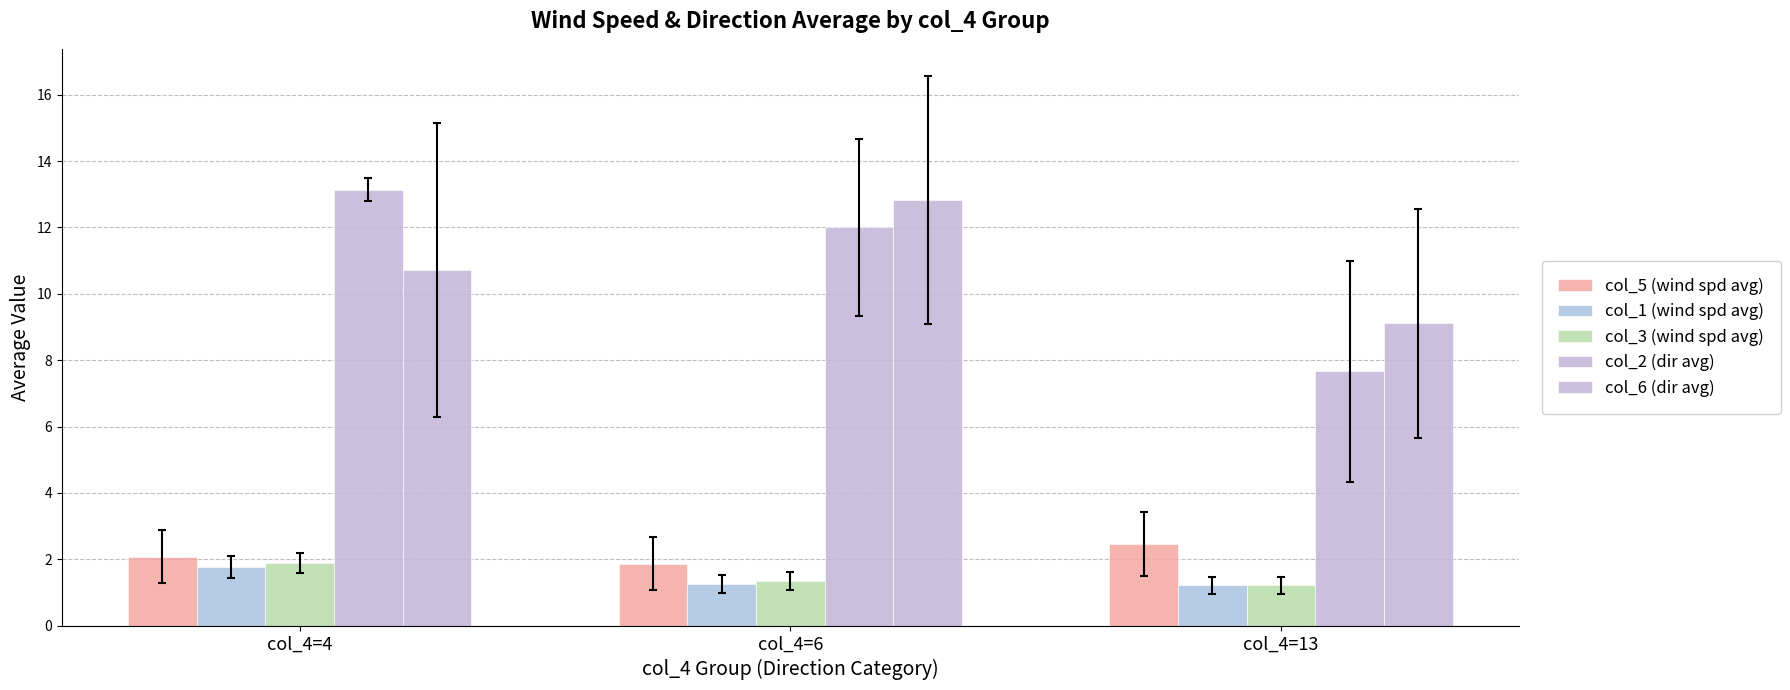

Rank the series at col_4=6 from highest to lowest value.

col_6 (dir avg), col_2 (dir avg), col_5 (wind spd avg), col_3 (wind spd avg), col_1 (wind spd avg)